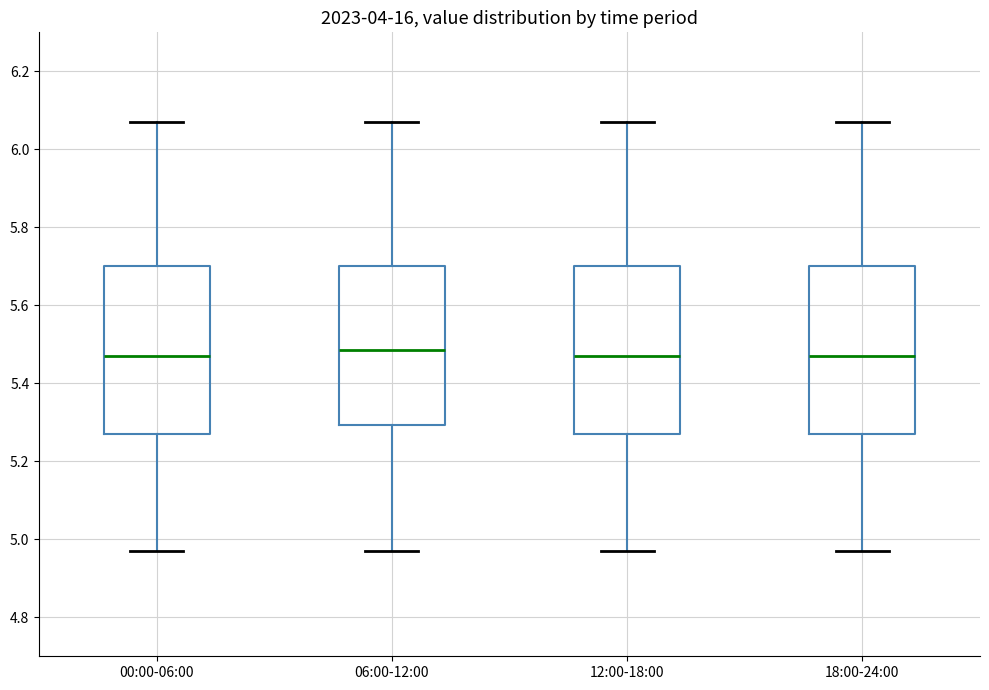

Where is the lower edge of the box for 00:00-06:00 on the y-axis? The values are not printed on the chart, so give them approximately, as read against the axis.

5.28